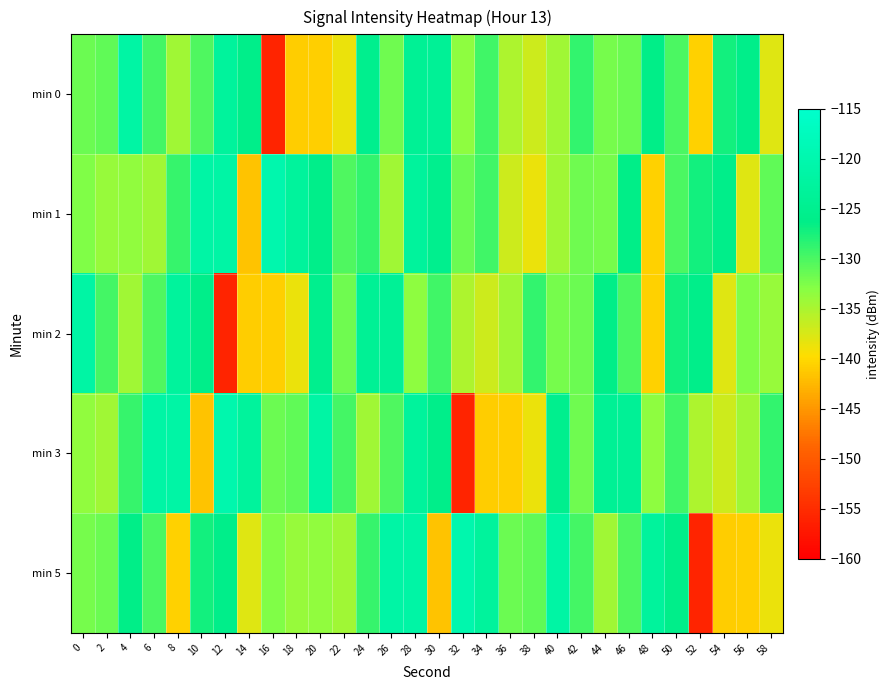

Which series has the largest total across all categories?

min 1